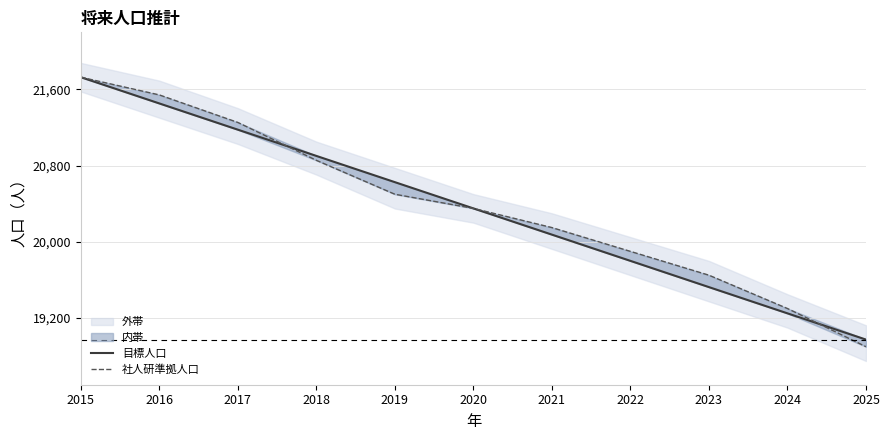

What is the total value across all series at 2024?

38549.3